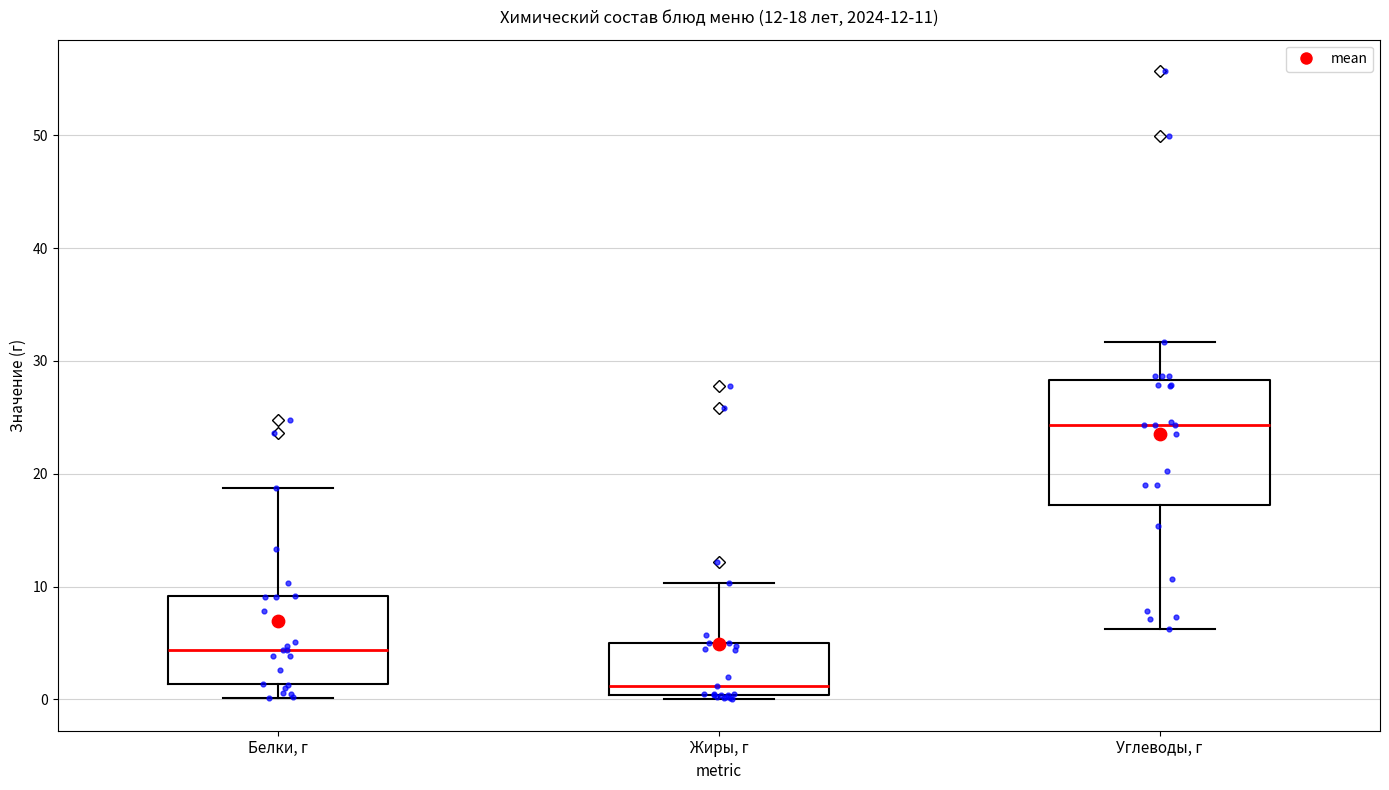

Which box is the tallest, from its lower edge to its upper edge?

Углеводы, г